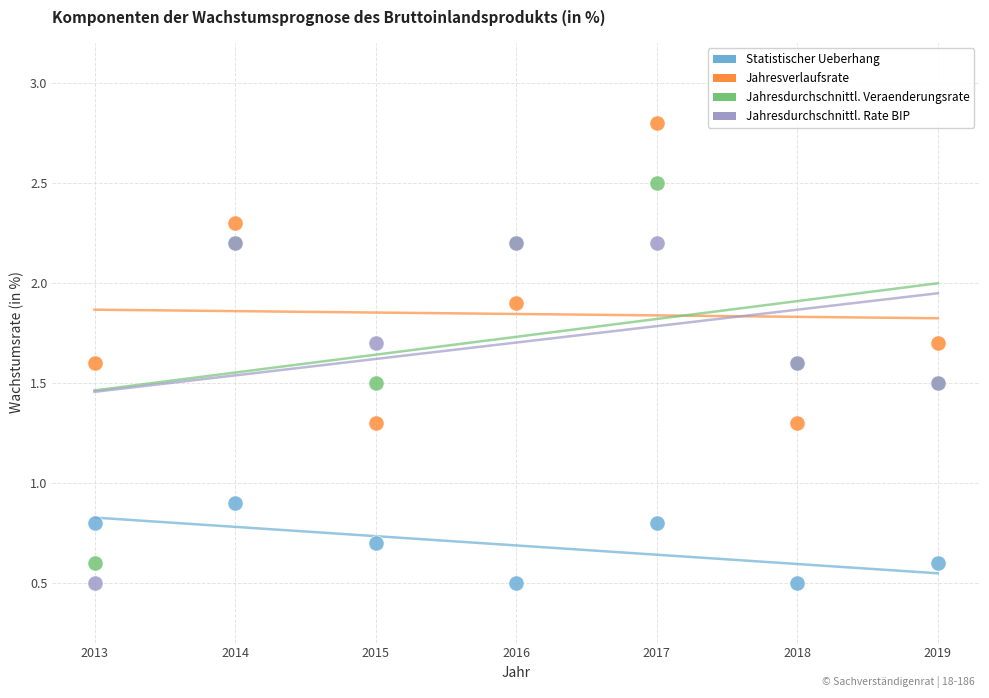

Across all series, what Y value is closest to 1?

0.9